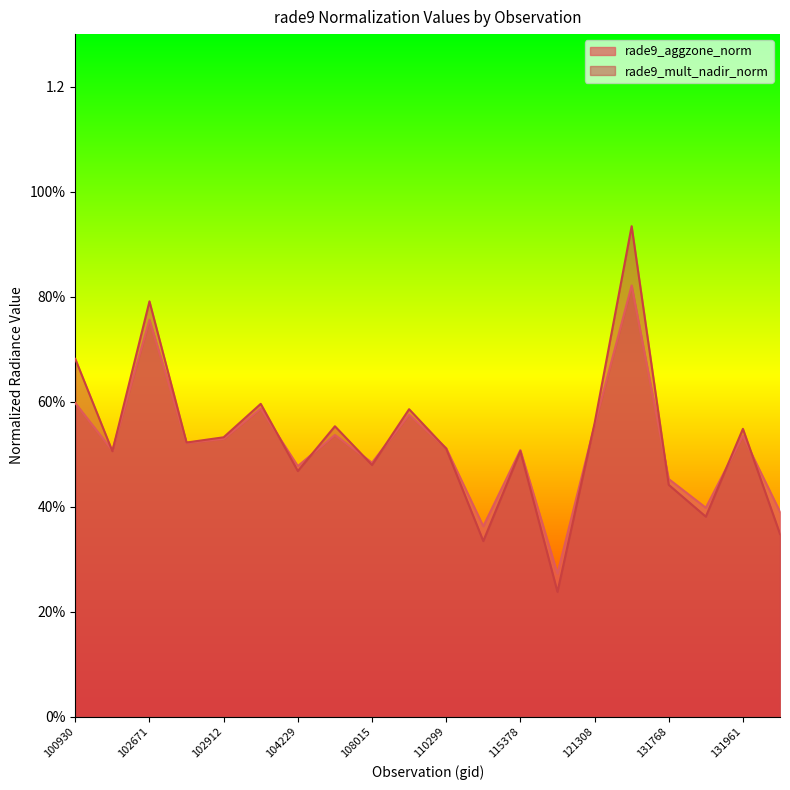

List the series in order of their overall mean, lowest first.

rade9_aggzone_norm, rade9_mult_nadir_norm